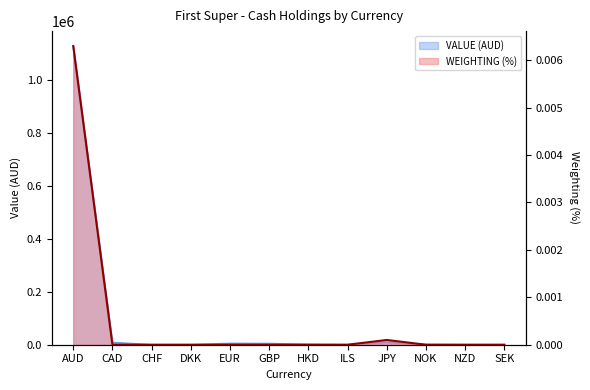

List the labels in order of value, smallest first.

CAD, CHF, DKK, EUR, GBP, HKD, ILS, NOK, NZD, SEK, JPY, AUD